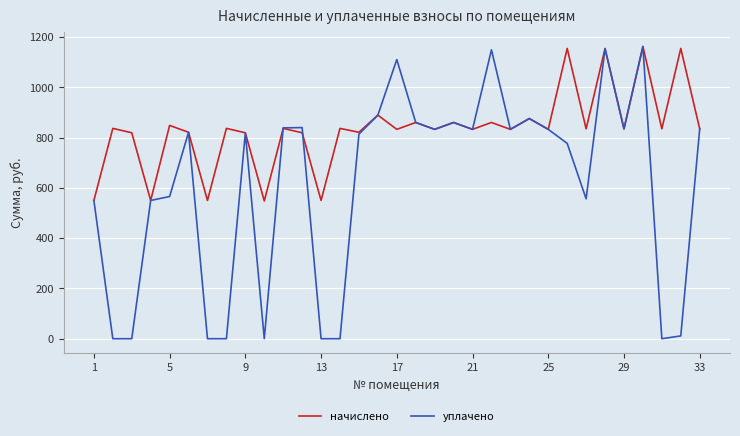

Which series has the largest total across all categories?

начислено